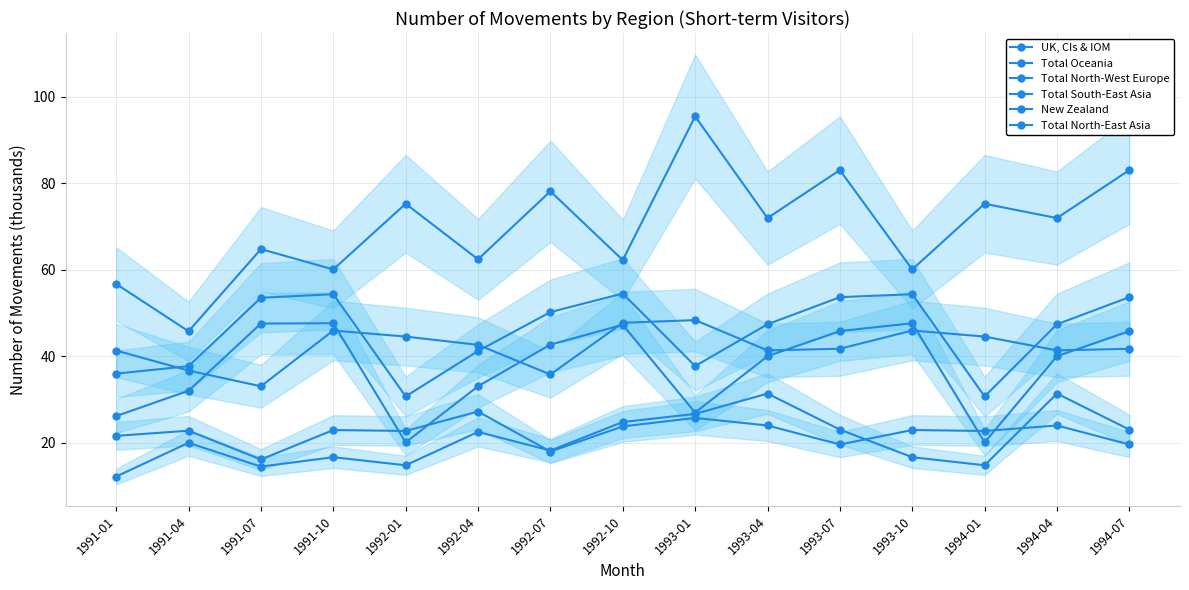

True or false: New Zealand has more than 1 interior local peaks.

True